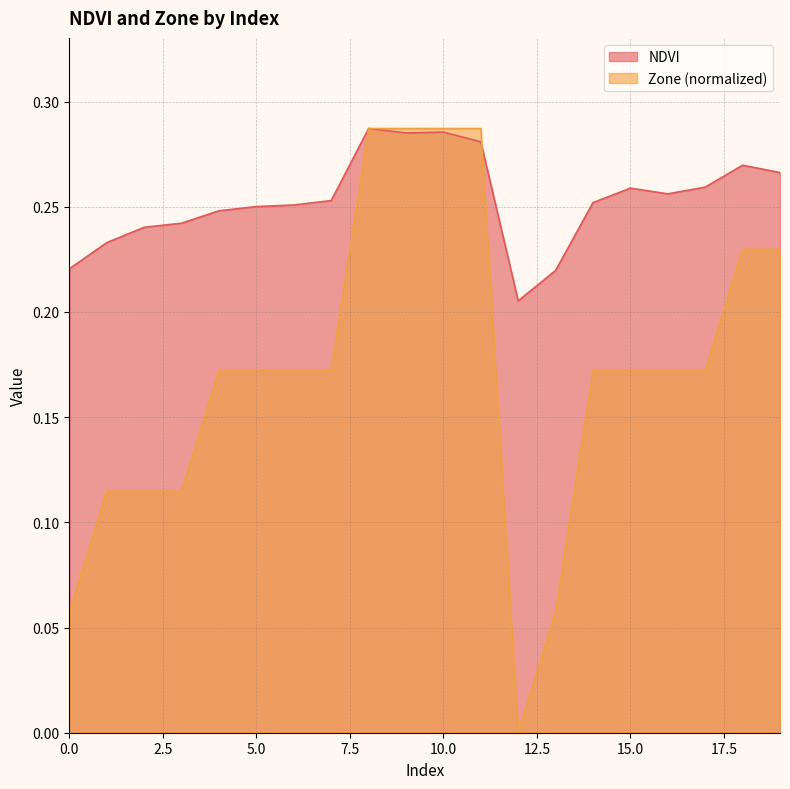

How many distinct data groups are displayed?

2